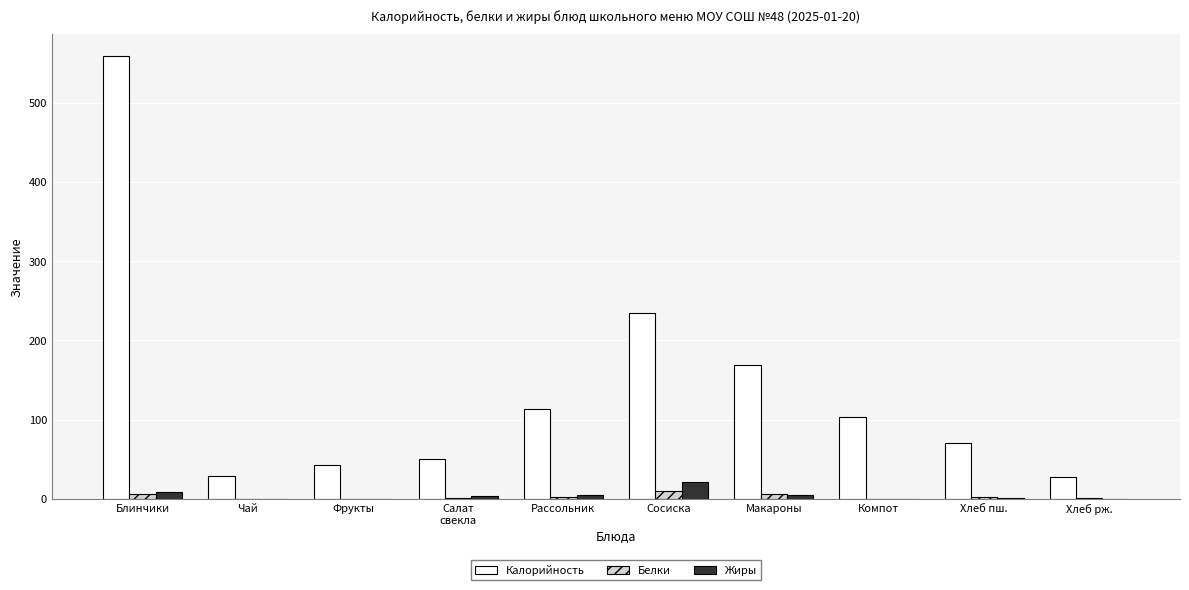

The value of Белки at Хлеб пш. is 2.2. True or false?

True